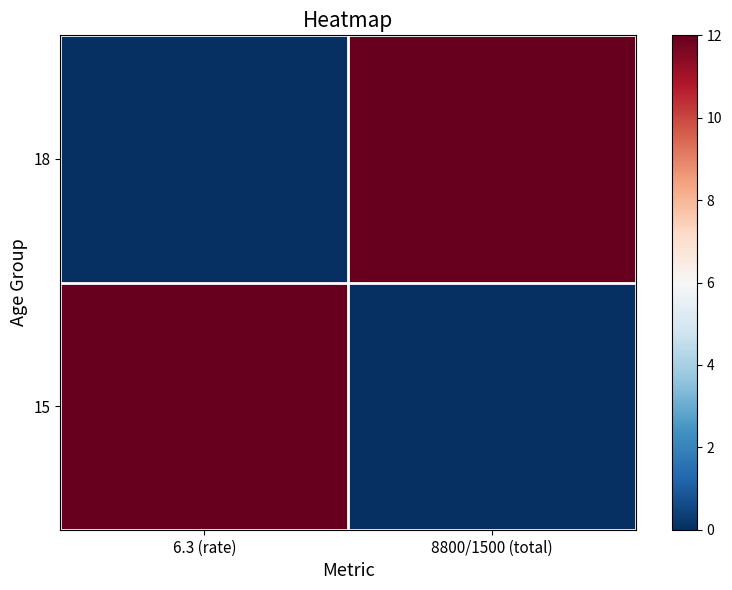

What is the spread (max minus min) of values at 8800/1500 (total)?

12